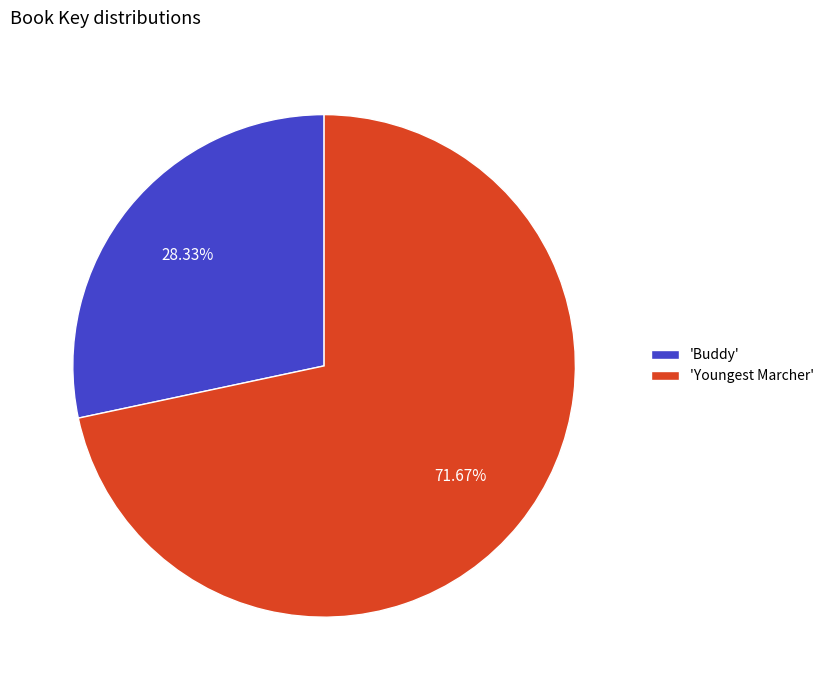

Between 'Buddy' and 'Youngest Marcher', which is larger?

'Youngest Marcher'